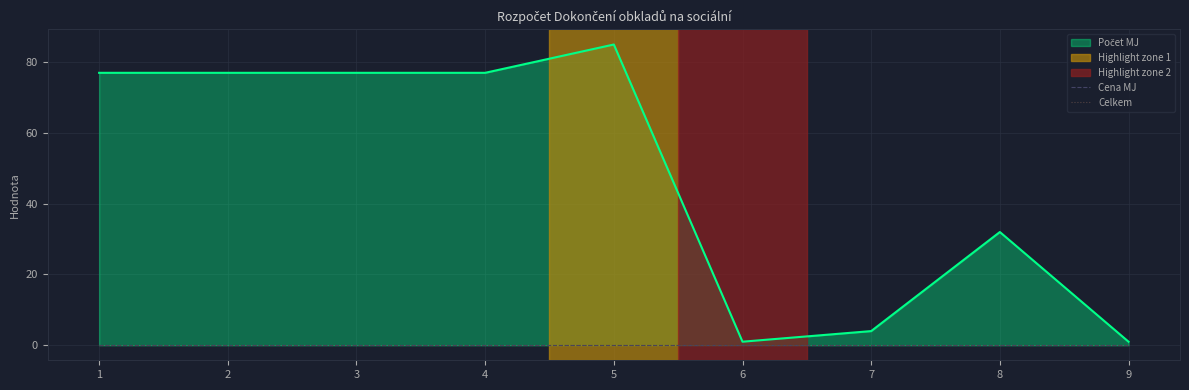

Reading right to left, transcribe all the data shown in this chart.

Počet MJ: 1	32	4	1	85	77	77	77	77
Cena MJ: 0	0	0	0	0	0	0	0	0
Celkem: 0	0	0	0	0	0	0	0	0